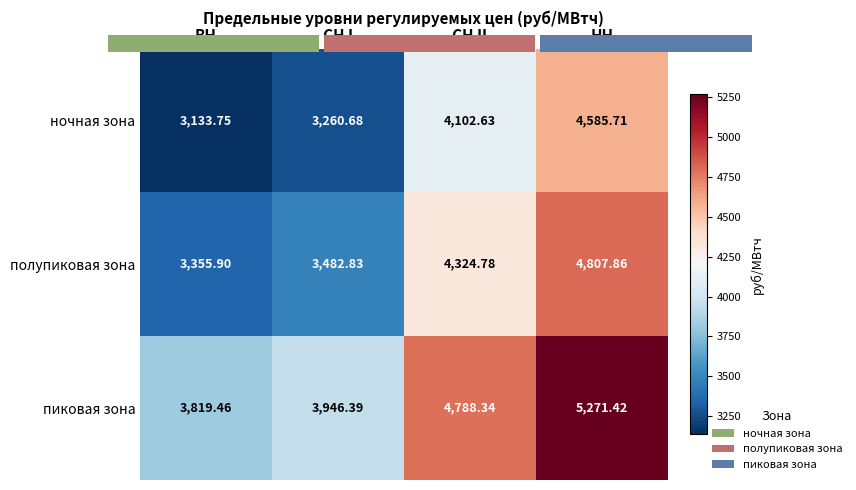

What is the spread (max minus min) of values at СН II?

685.7